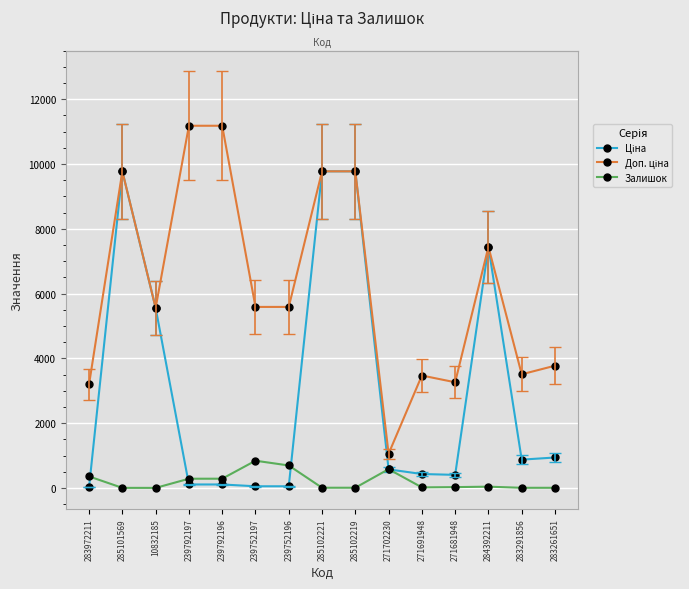

What is the greatest value displayed?

11182.0